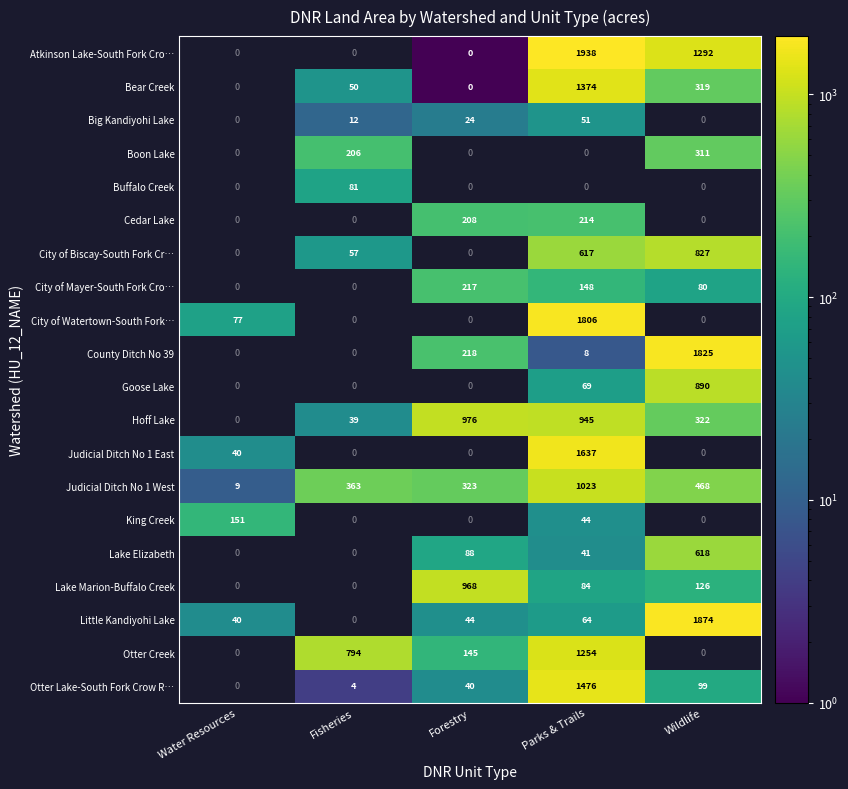

The Otter Creek series shows 794 at Fisheries. True or false?

True